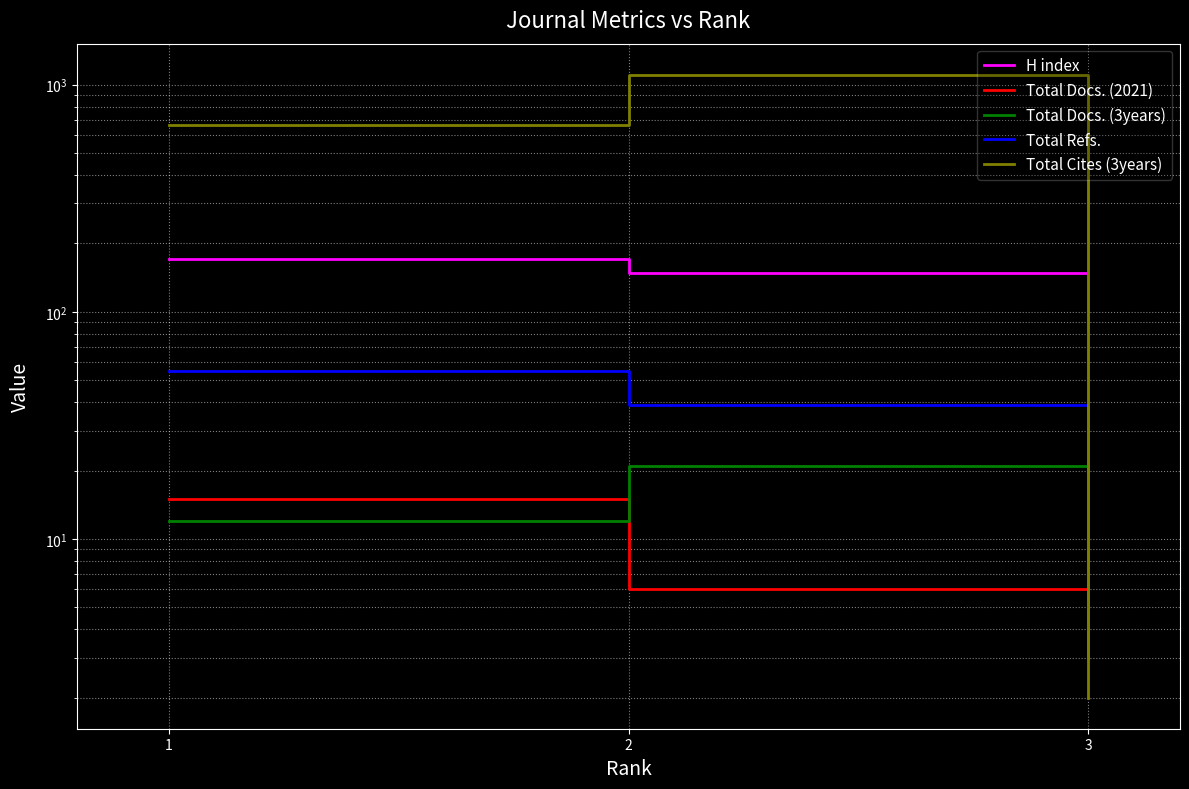

Where is Total Docs. (3years) nearest to the value 24?

2